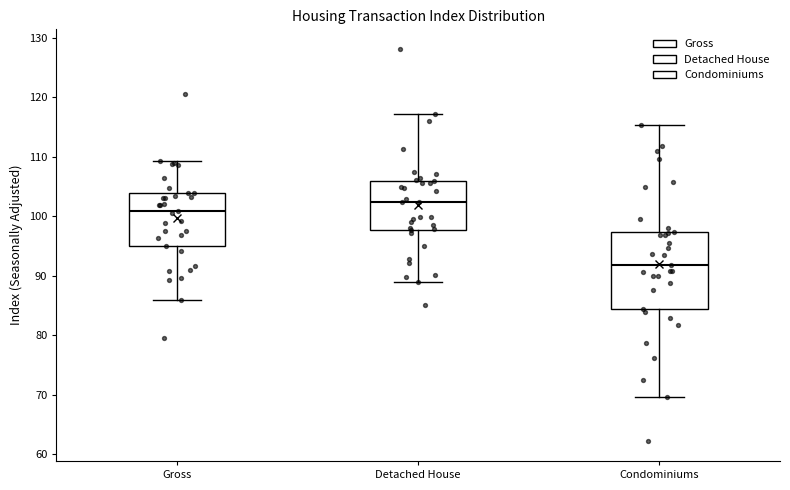

Which box is the tallest, from its lower edge to its upper edge?

Condominiums